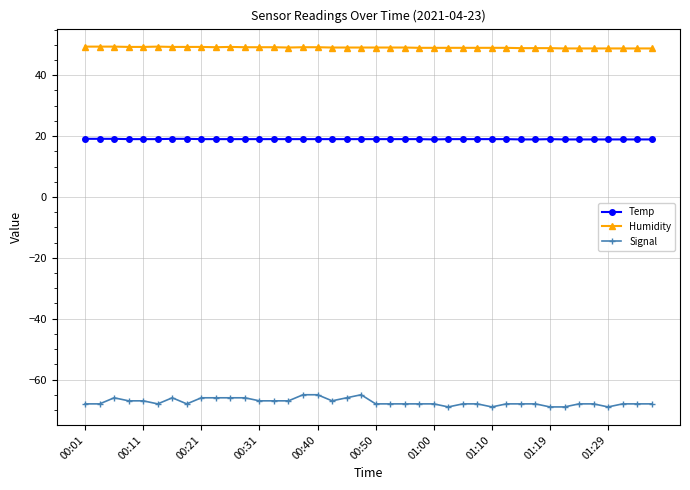

Which series has the largest range (max minus min)?

Signal